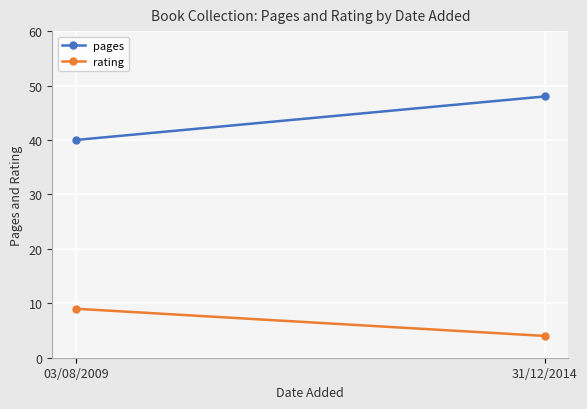

What position from the left is 31/12/2014?

2